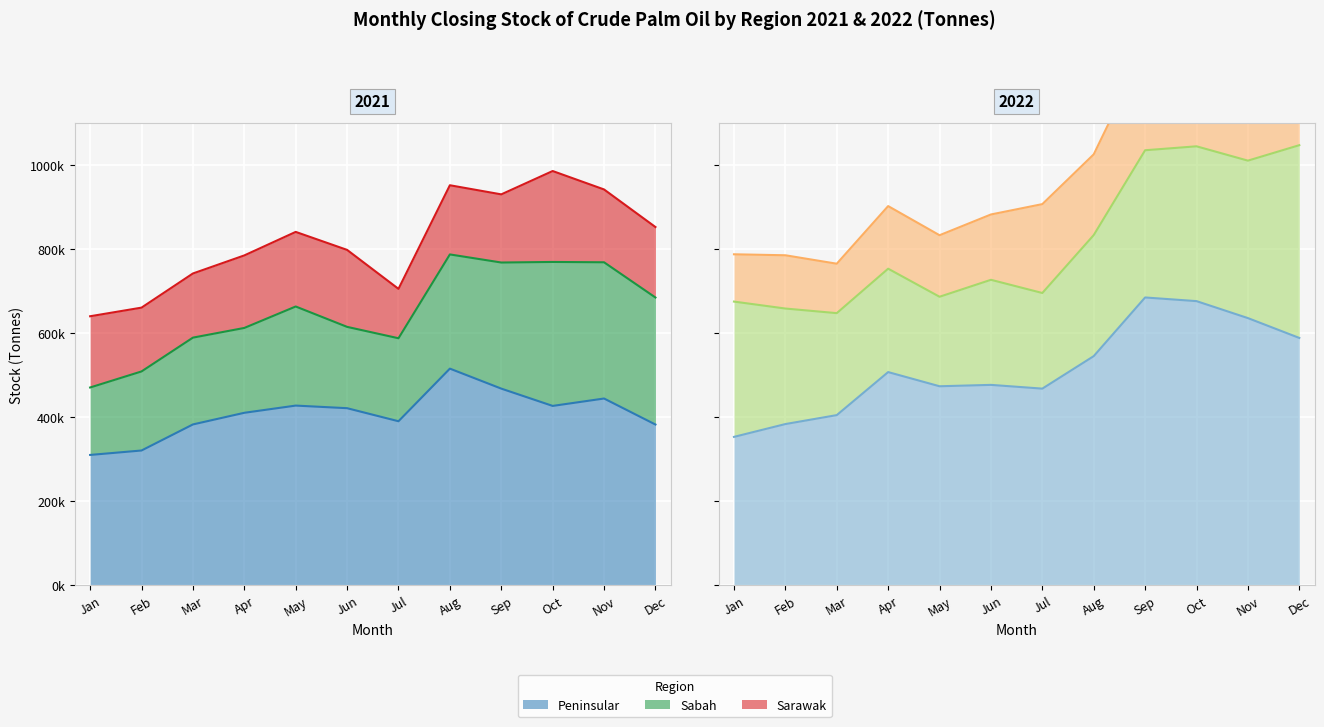

At how many categories does at least one series exceed 632760?

3